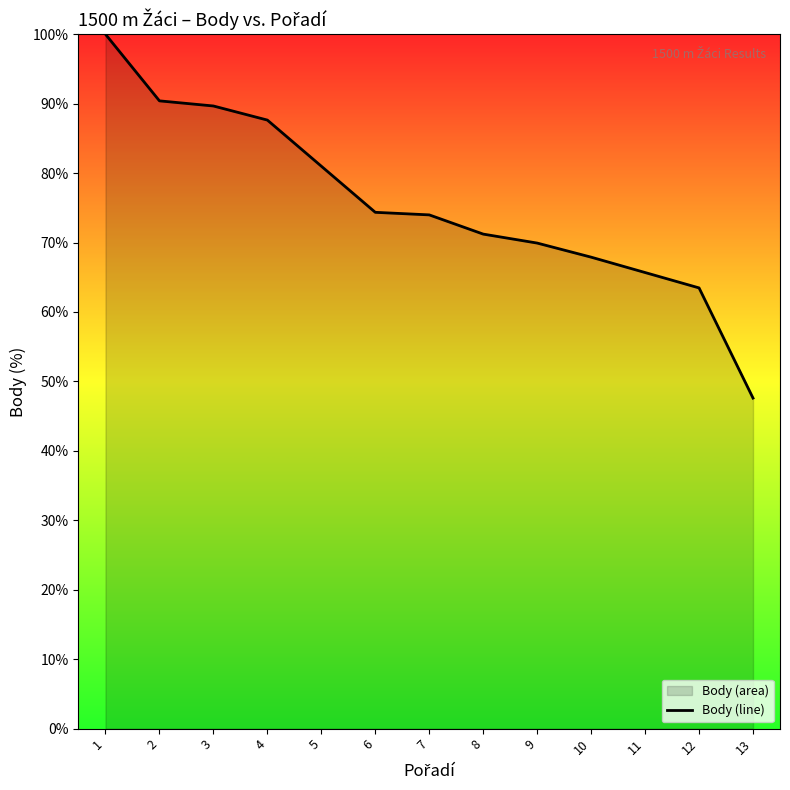

How many data points are less than 73?

6